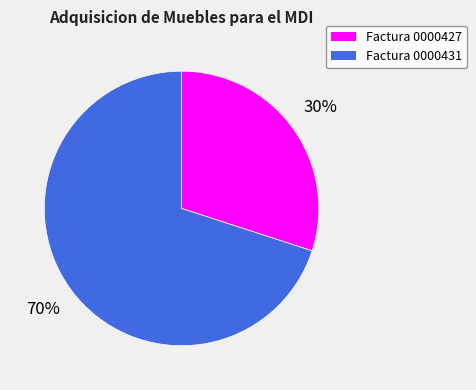

Is it true that Factura 0000431 is 83% of the pie?

False